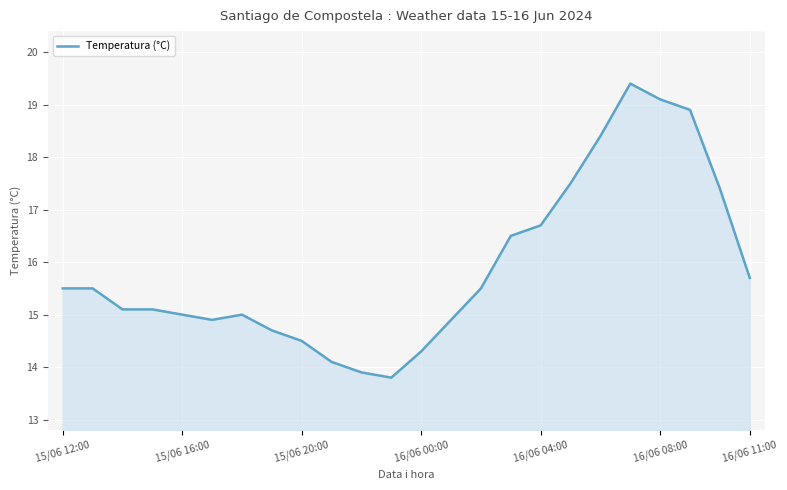

What is the minimum value shown in the chart?

13.8